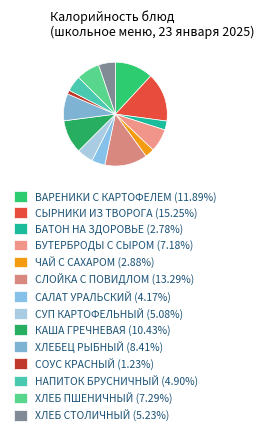

Does any single category account for the majority?

No